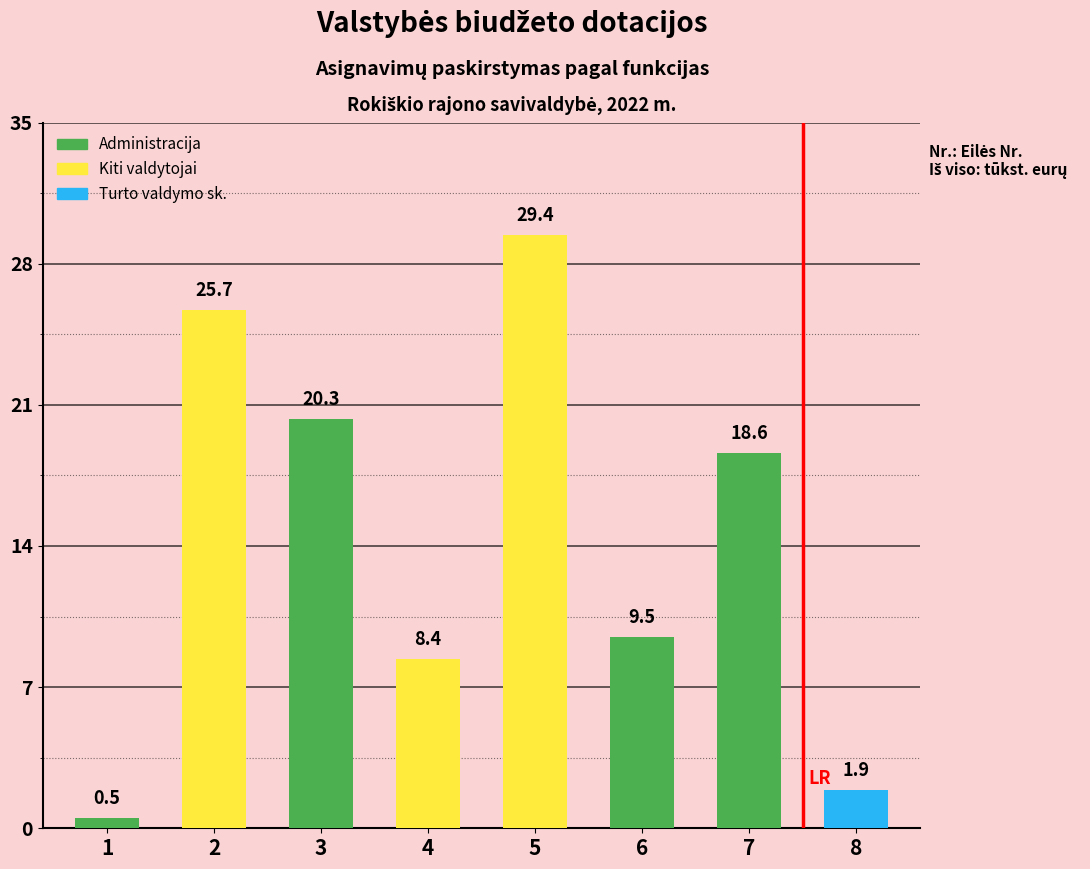

At which label is the value closest to 0?

1